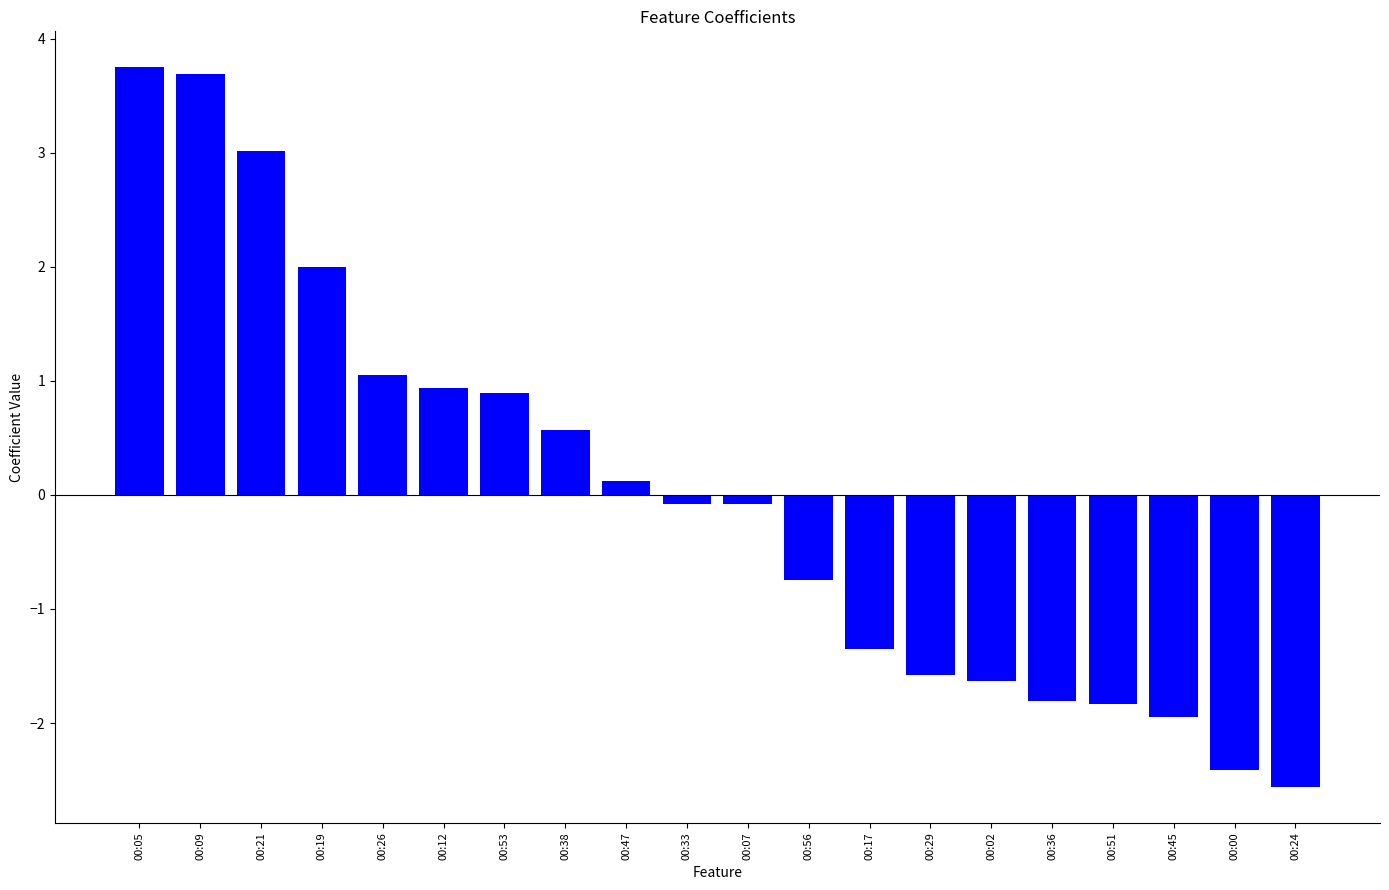

At which category does the chart reach its minimum across all series?

00:24